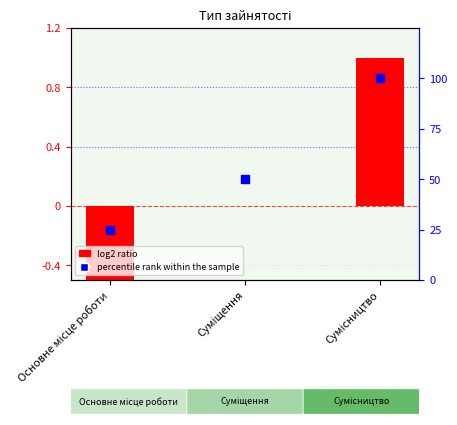

What are all the series names shown in the legend?

log2 ratio, percentile rank within the sample